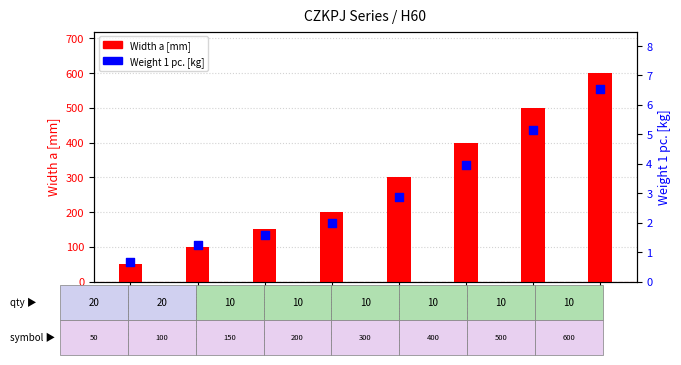

What is the total value across all series at CZKPJ150H60?

151.6